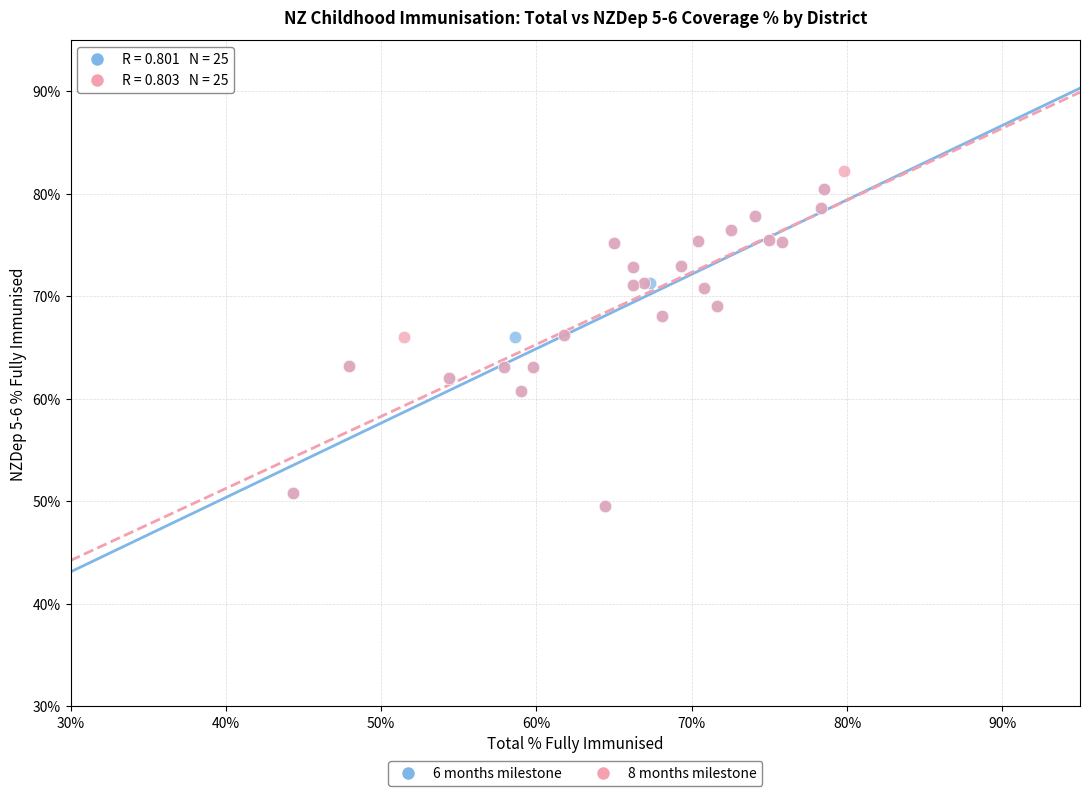

Which series has the largest Y range (max minus min)?

8 months milestone